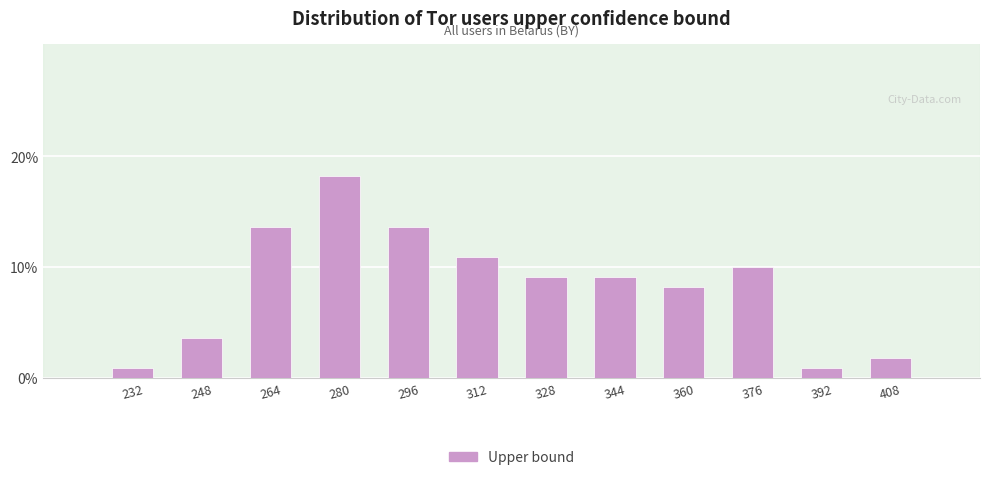

Reading left to right, transcribe all the data shown in this chart.

232=0.9	248=3.6	264=13.6	280=18.2	296=13.6	312=10.9	328=9.1	344=9.1	360=8.2	376=10.0	392=0.9	408=1.8